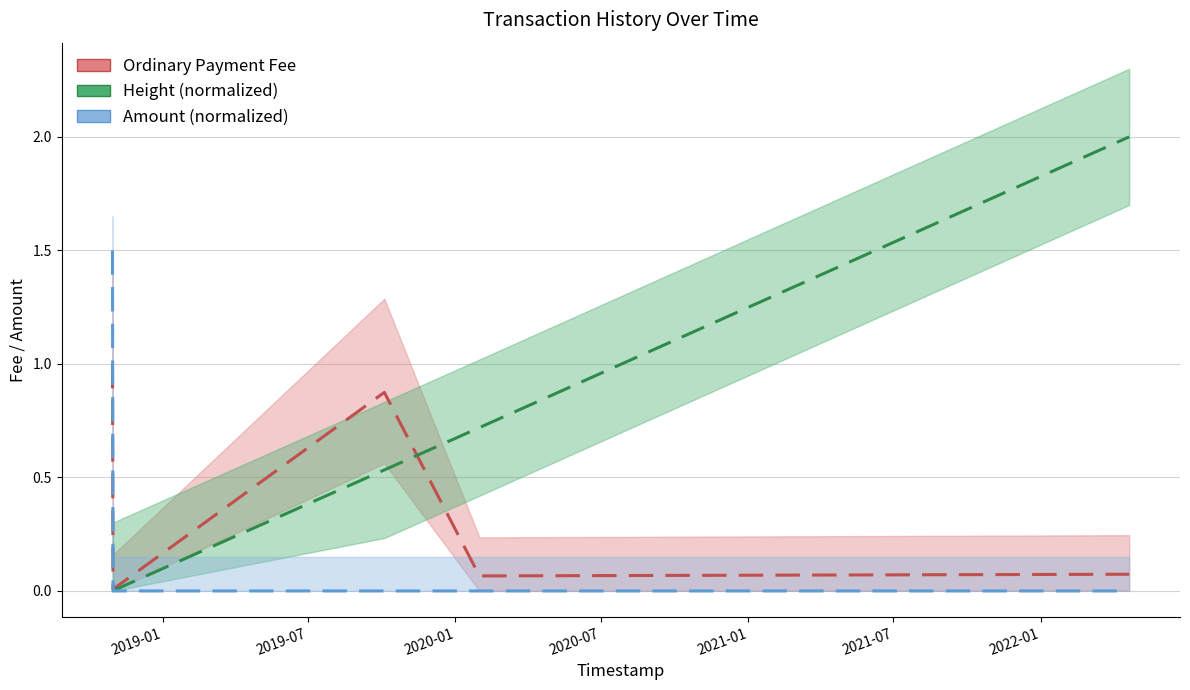

True or false: Ordinary Payment Fee has more than 1 points higher than both neighbors.

False